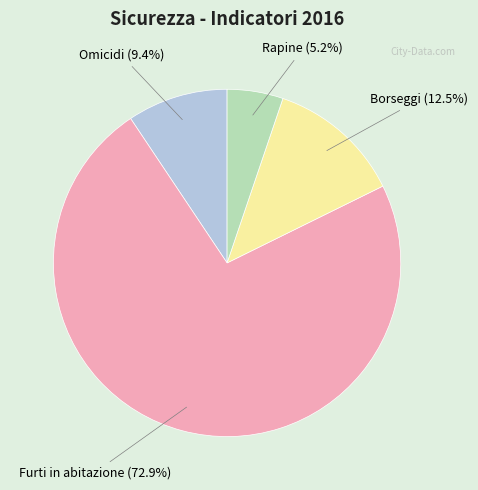

What percentage do Rapine and Omicidi together represent?

14.6%